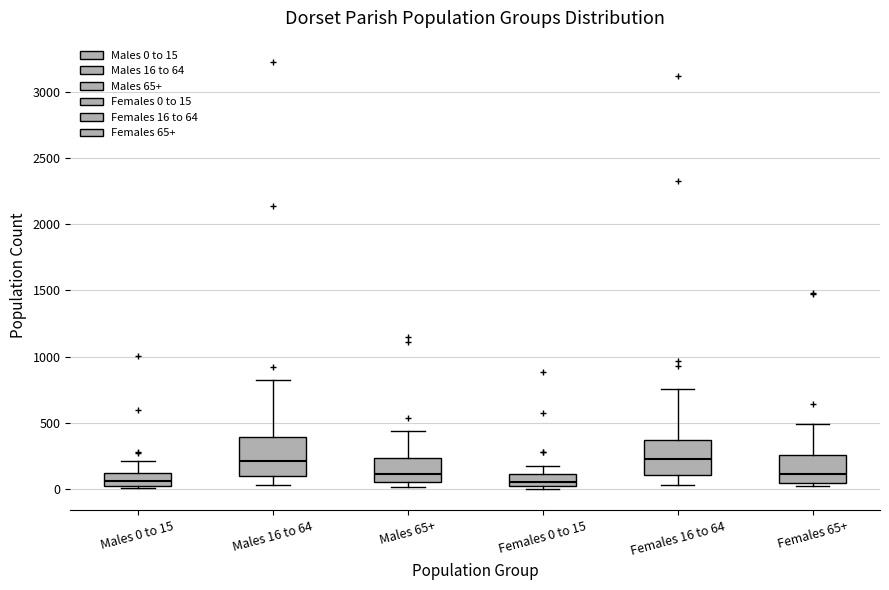

Reading left to right, read every box against the y-axis: the position of its median line, the range the box covers, and the ends of its whiskers. The values are not printed on the chart, so give them approximately, as read against the axis.

Males 0 to 15: median 50, box 0 to 100, whiskers 0 (just below the box's lower edge) to 200
Males 16 to 64: median 200, box 100 to 400, whiskers 50 to 850
Males 65+: median 100, box 50 to 250, whiskers 0 to 450
Females 0 to 15: median 50, box 0 to 100, whiskers 0 (just below the box's lower edge) to 150
Females 16 to 64: median 250, box 100 to 350, whiskers 50 to 750
Females 65+: median 100, box 50 to 250, whiskers 0 to 500